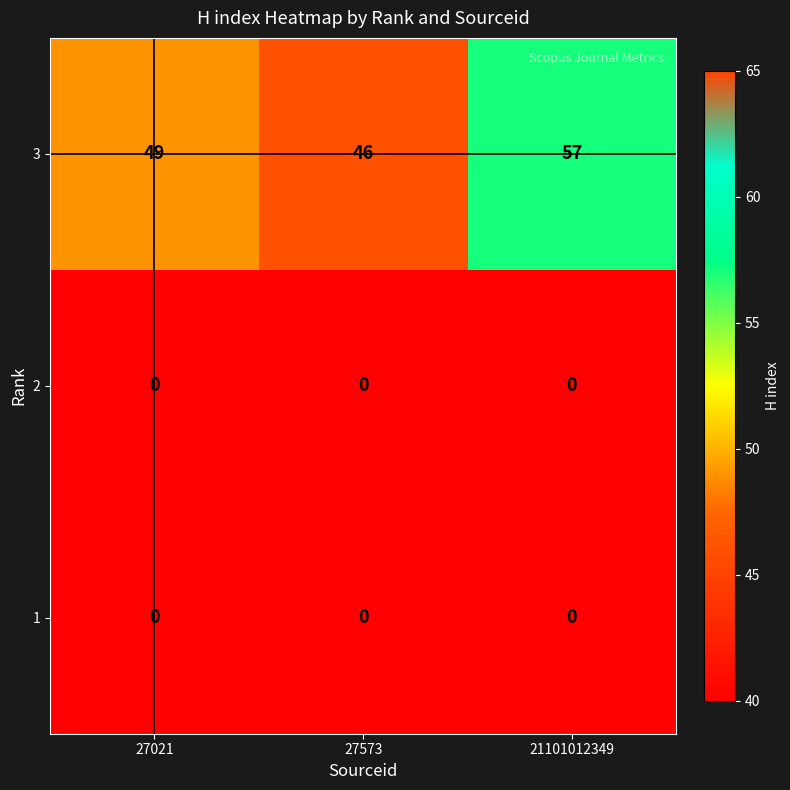

Count the 3 values in the range 46 to 57.

3